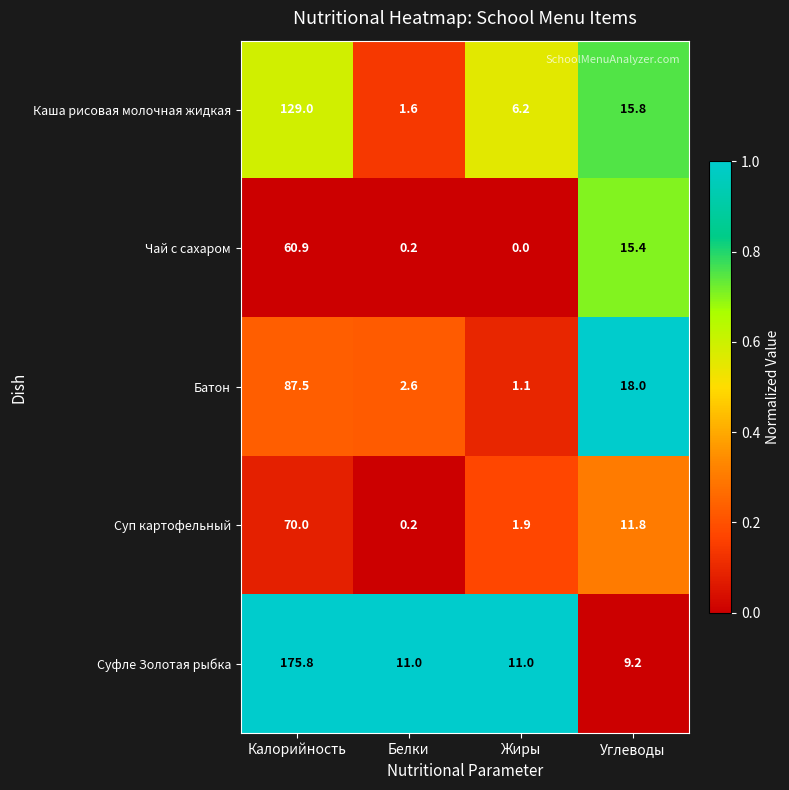

Reading left to right, what are all the values shown in this chart?

Каша рисовая молочная жидкая: 129.0	1.6	6.2	15.8
Чай с сахаром: 60.9	0.2	0.0	15.4
Батон: 87.5	2.6	1.1	18.0
Суп картофельный: 70.0	0.2	1.9	11.8
Суфле Золотая рыбка: 175.8	11.0	11.0	9.2